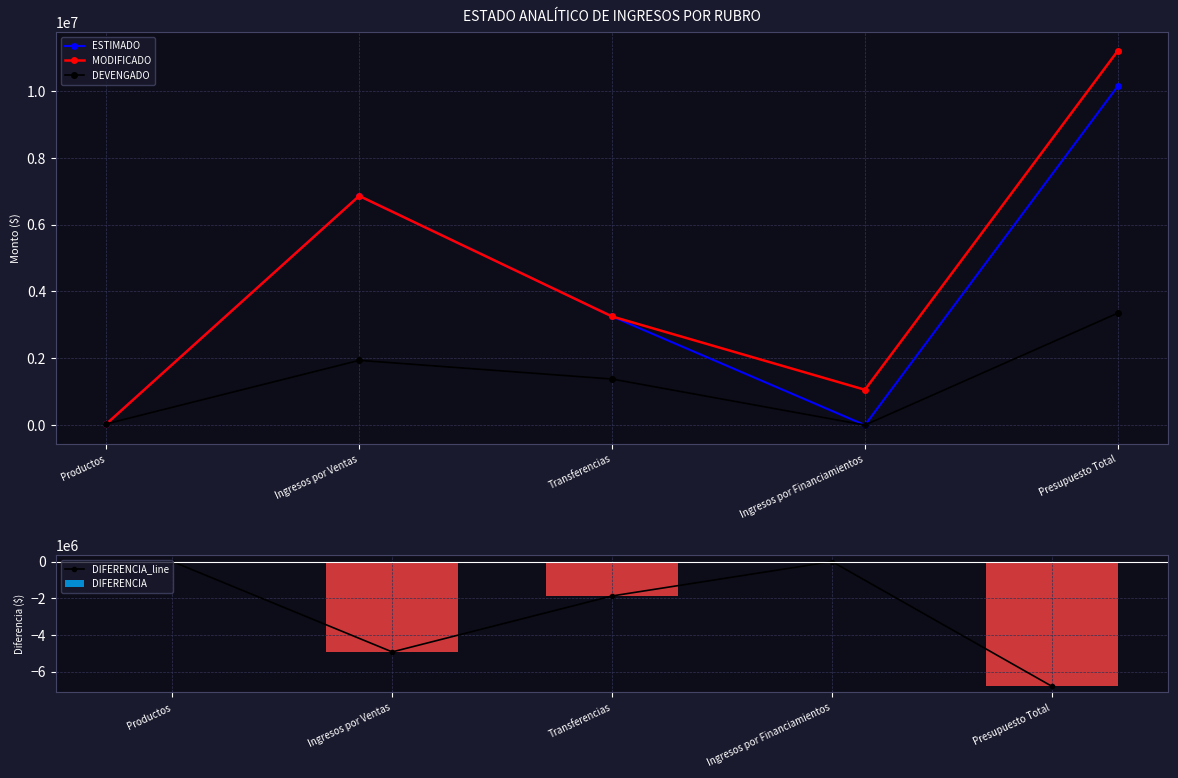

What is the approximate value of DEVENGADO at Ingresos por Ventas?

1937409.3